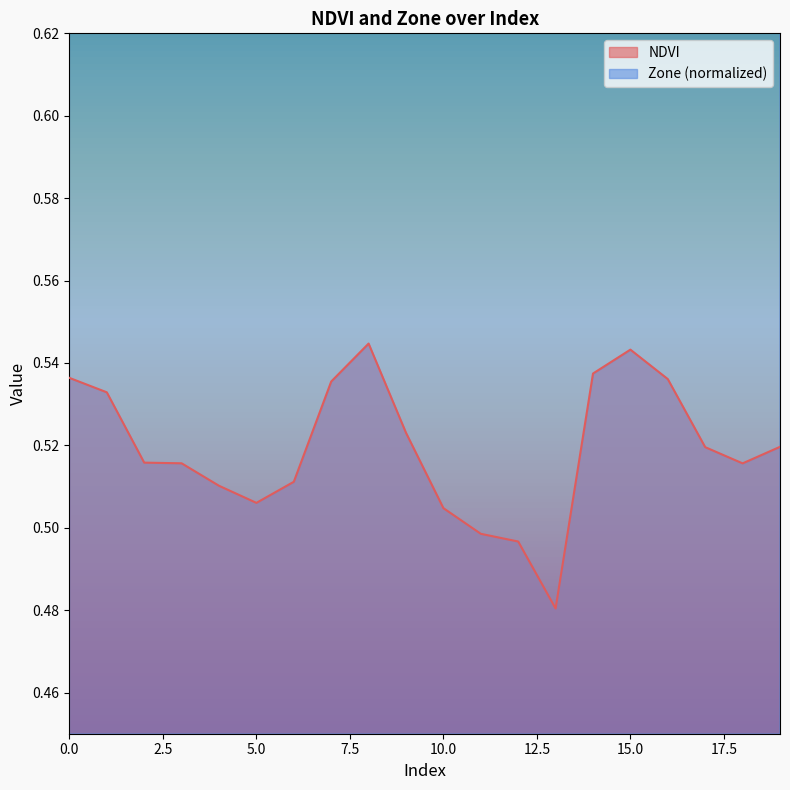

The Zone series shows 1.2 at 9. True or false?

False